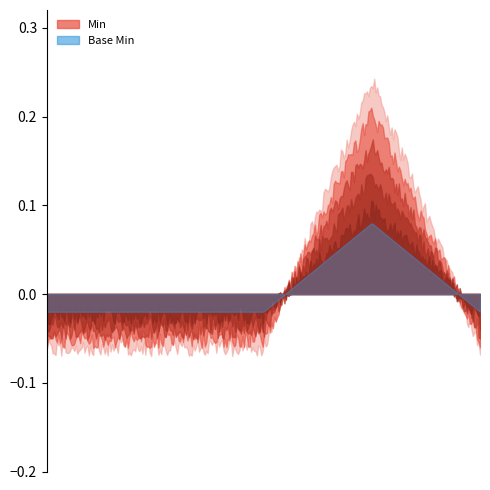

True or false: Base Min has a value of 0 at Extension.id.

True